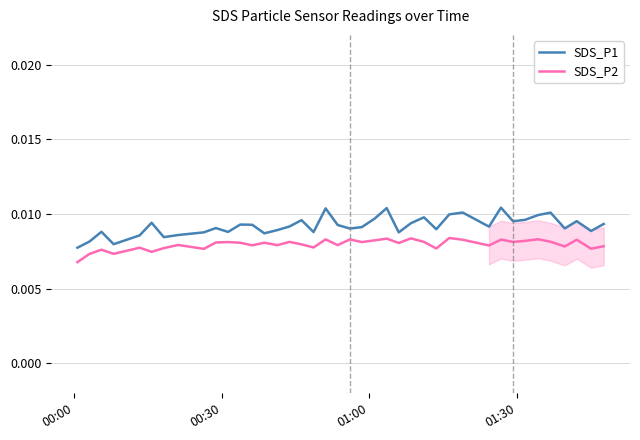

In SDS_P2, how many points are lower than both neighbors (excluding endpoints)?

14